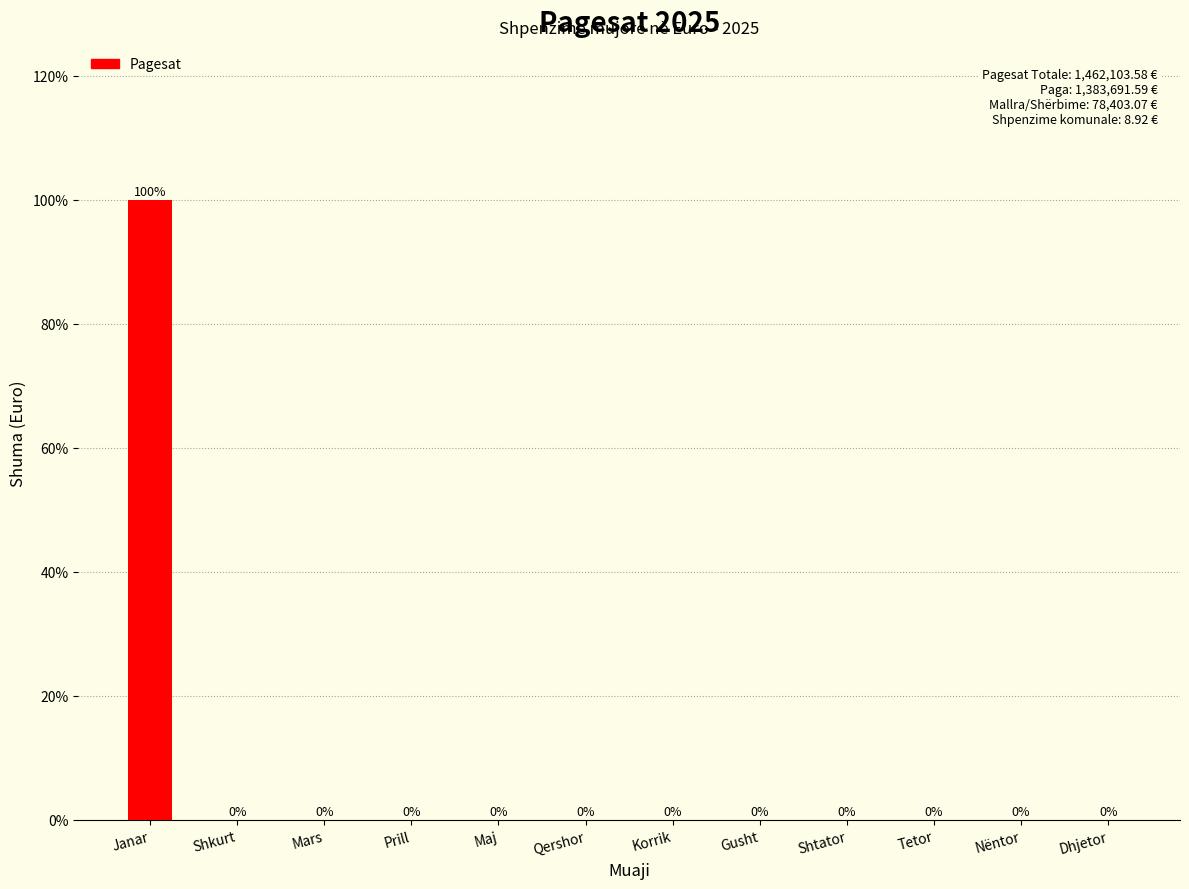

Reading left to right, what are all the values shown in this chart?

Janar=100	Shkurt=0	Mars=0	Prill=0	Maj=0	Qershor=0	Korrik=0	Gusht=0	Shtator=0	Tetor=0	Nëntor=0	Dhjetor=0